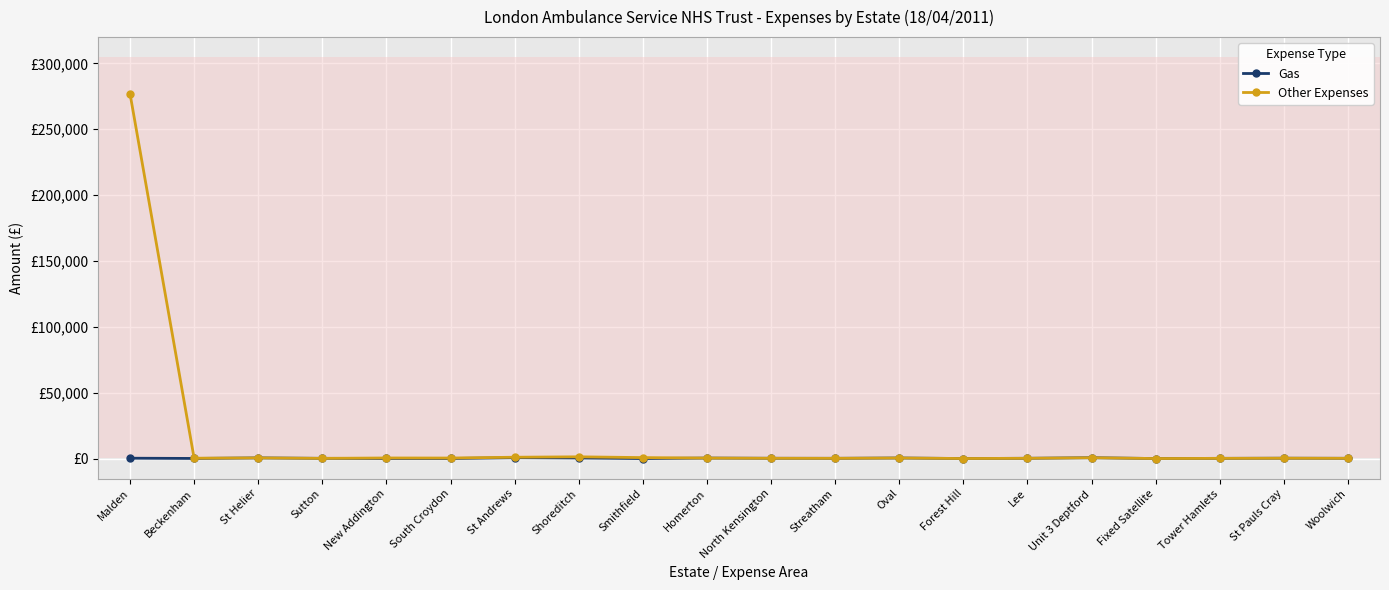

Between Shoreditch and Tower Hamlets, which series saw the biggest shift?

Other Expenses